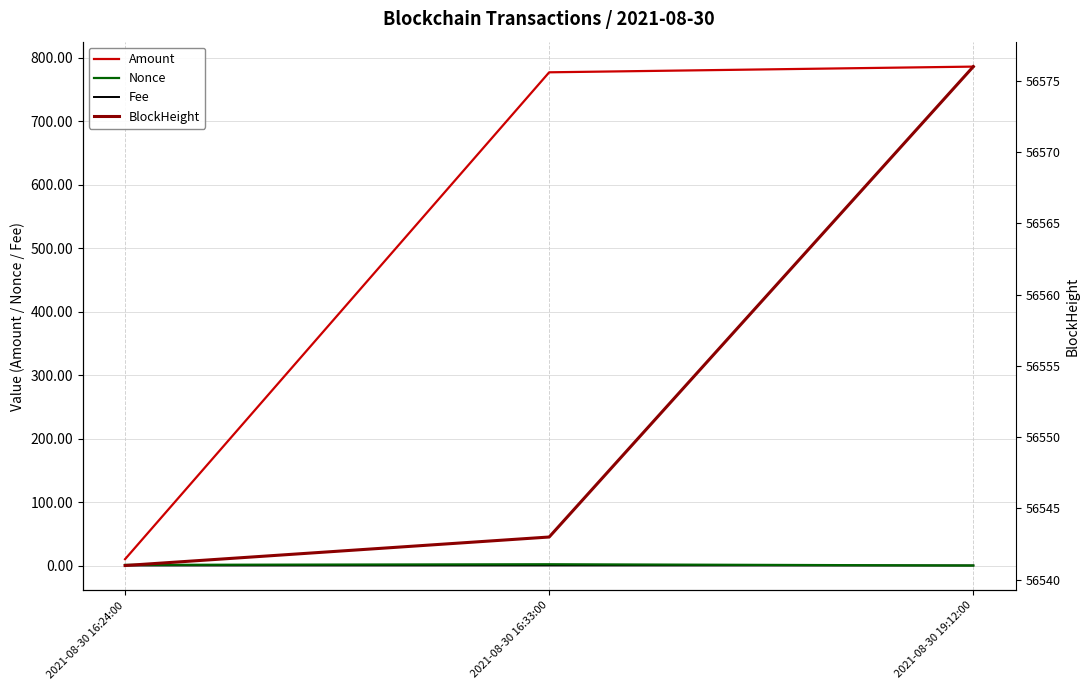

What position from the left is 2021-08-30 16:33:00?

2